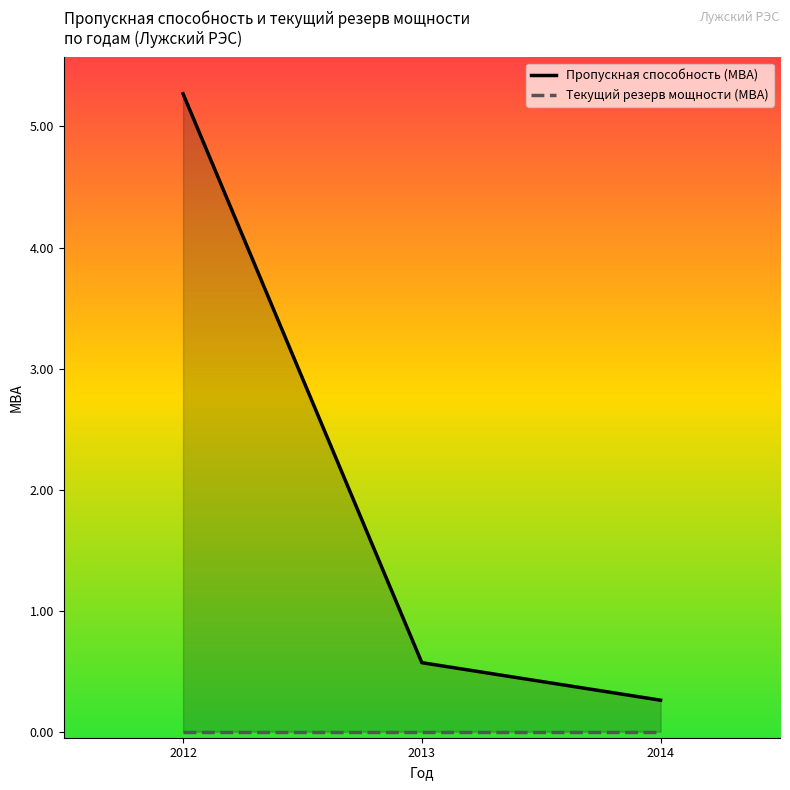

Is the value of Текущий резерв мощности (МВА) at 2014 greater than the value of Пропускная способность (МВА) at 2012?

No